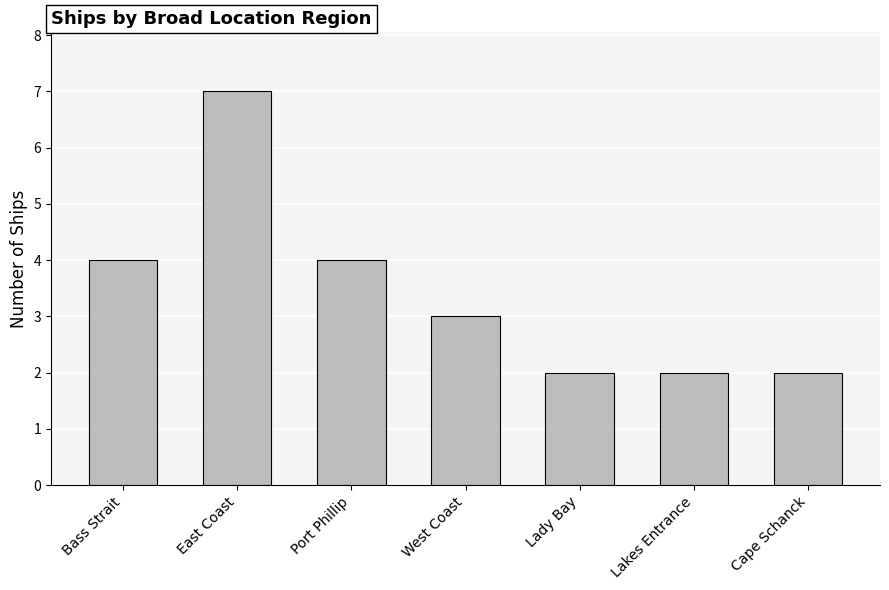

What is the change in value from Bass Strait to Cape Schanck?

-2